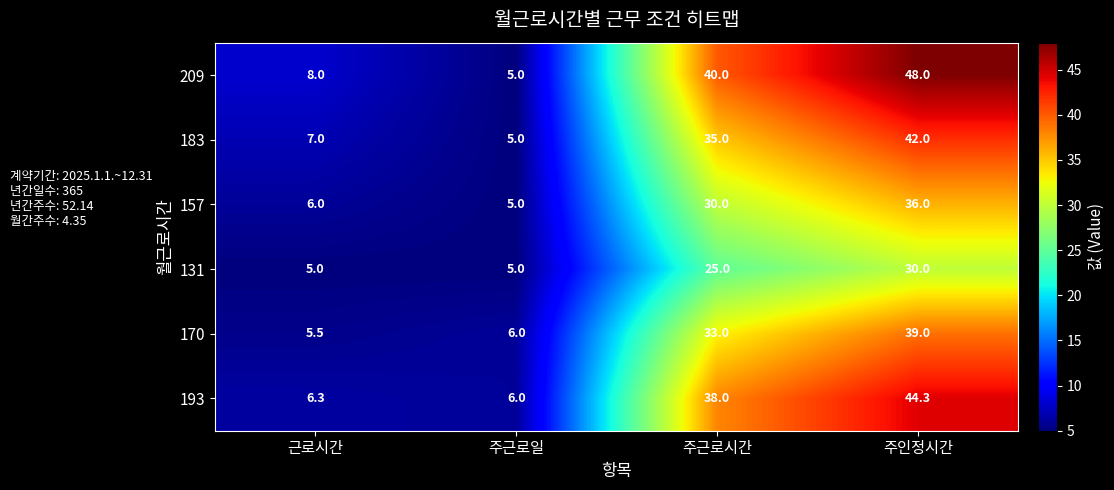

Rank the series by their average value, from highest to lowest.

209, 193, 183, 170, 157, 131